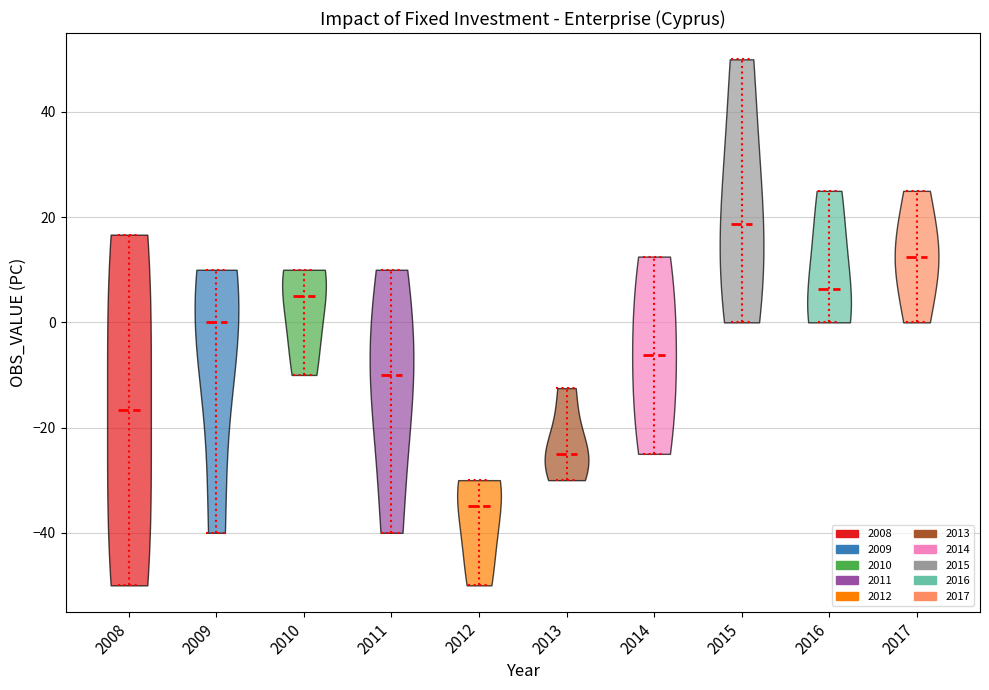

Which violin has the highest median line?

2015